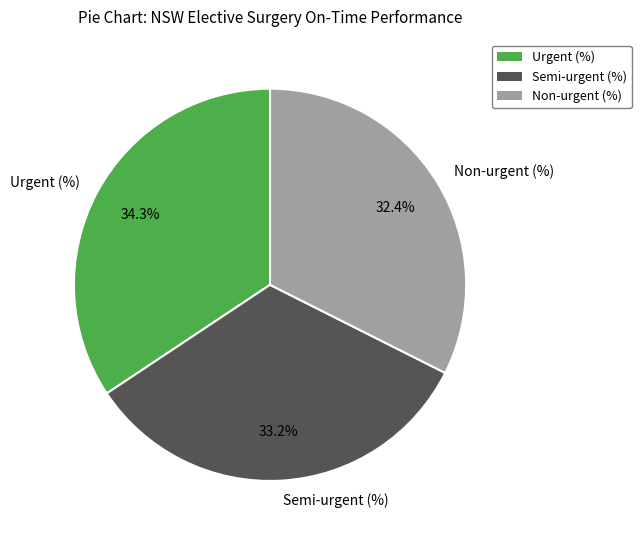

Is Urgent (%) the majority of the pie?

No